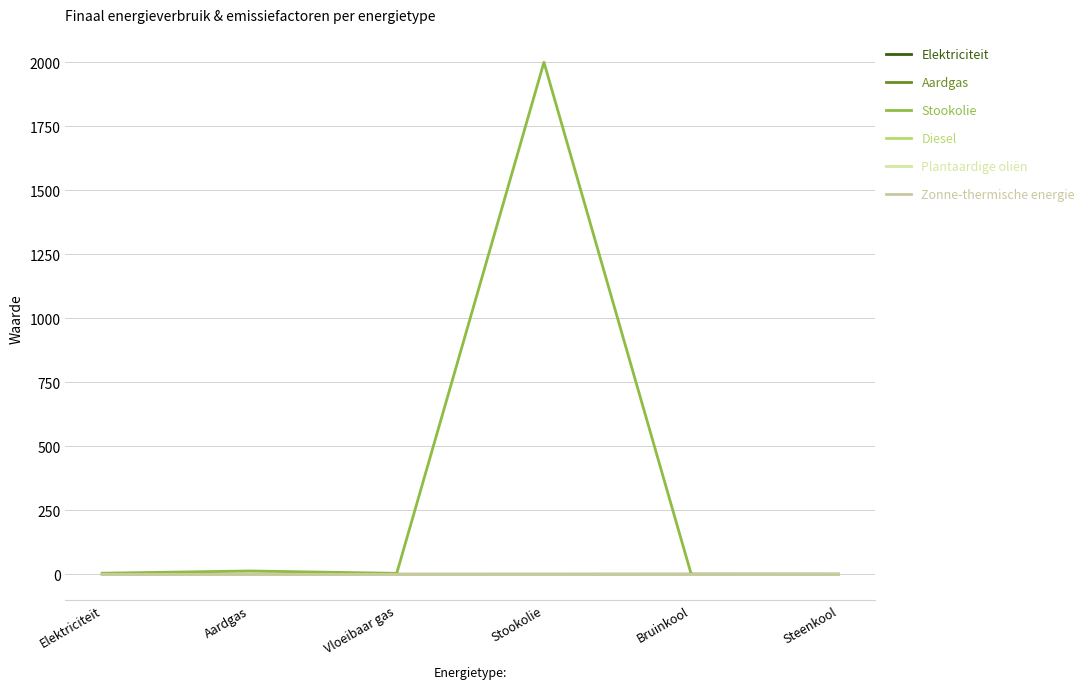

What is the label of the 2nd point from the left?

Aardgas